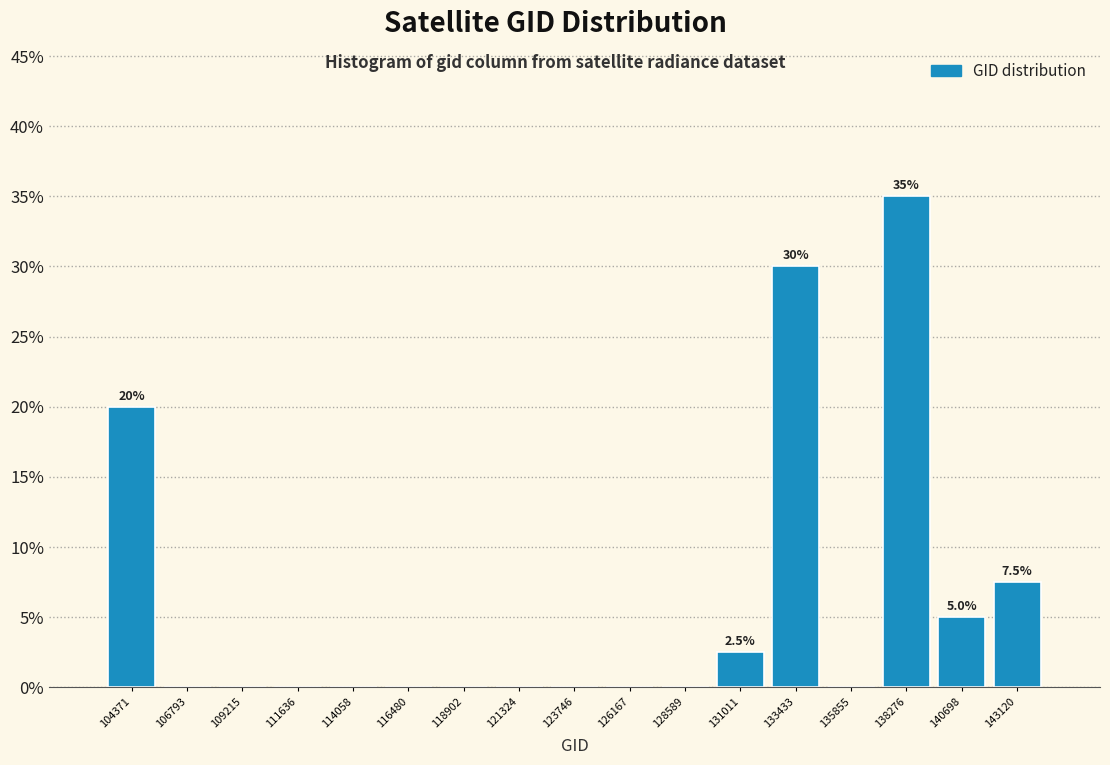

Which range on the x-axis has the tallest bar?

137000 to 139500